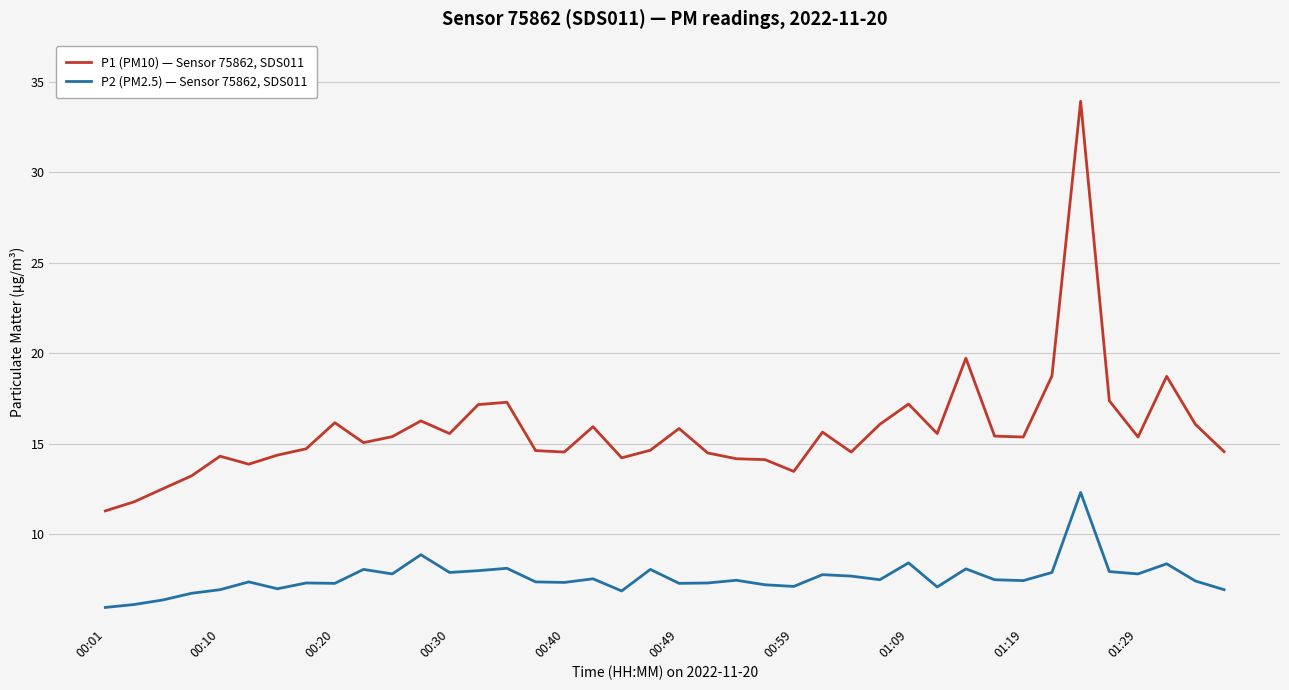

What is the maximum value for P1 (PM10) — Sensor 75862, SDS011?

33.9